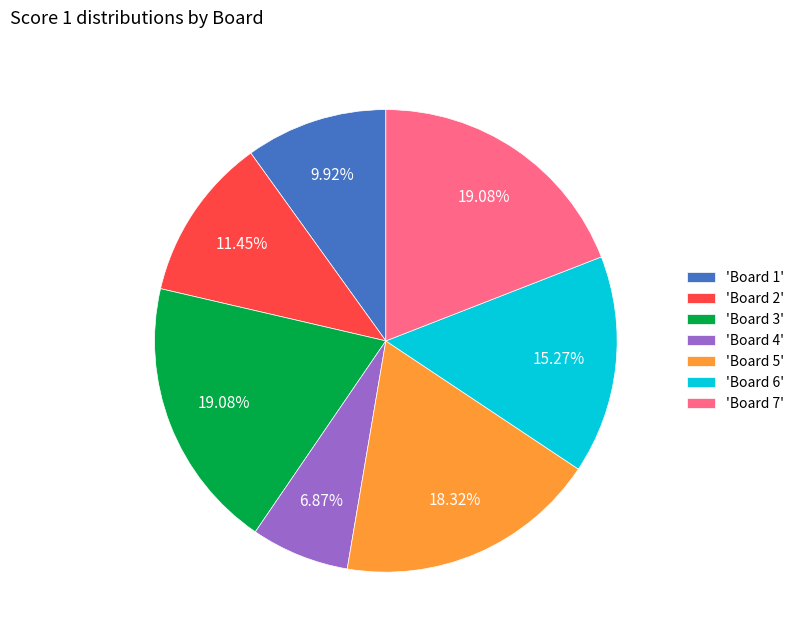

Between 'Board 5' and 'Board 4', which is larger?

'Board 5'